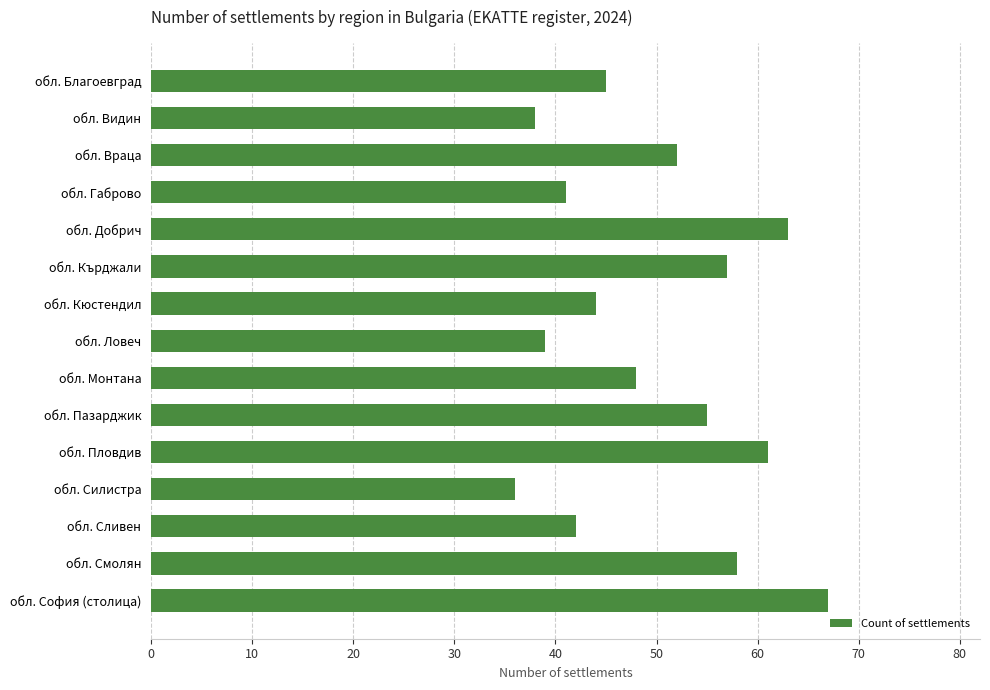

What is the sum of all values?

746